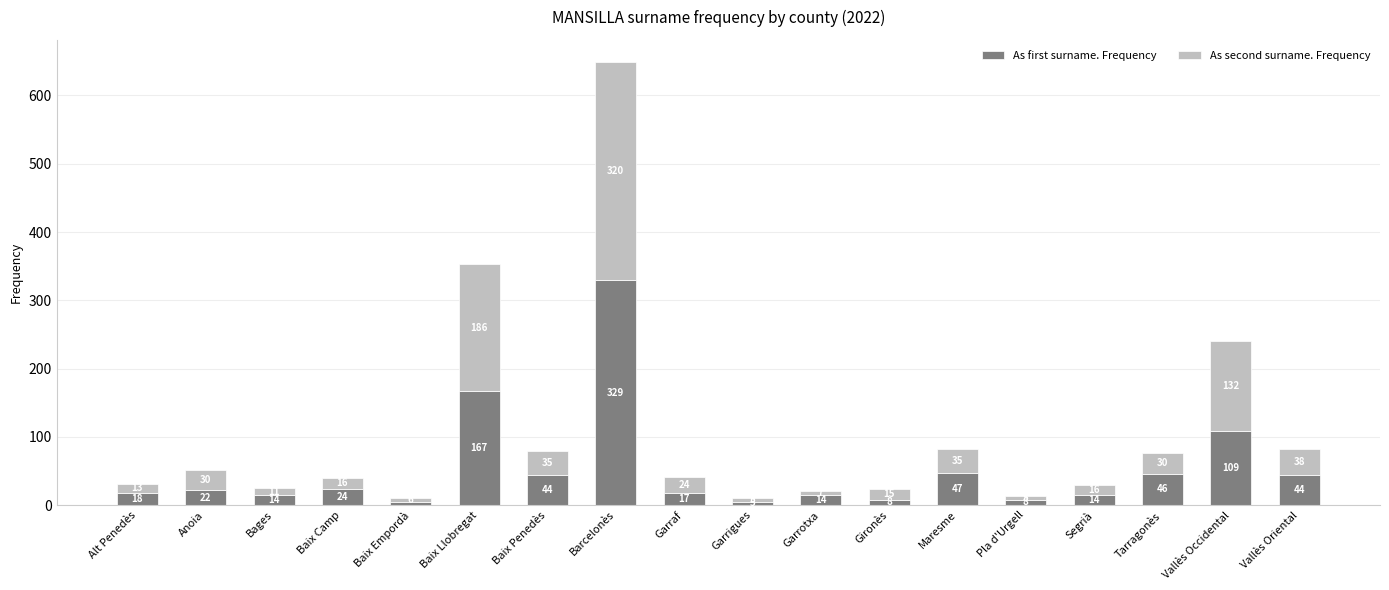

The As first surname. Frequency series shows 222 at Baix Llobregat. True or false?

False